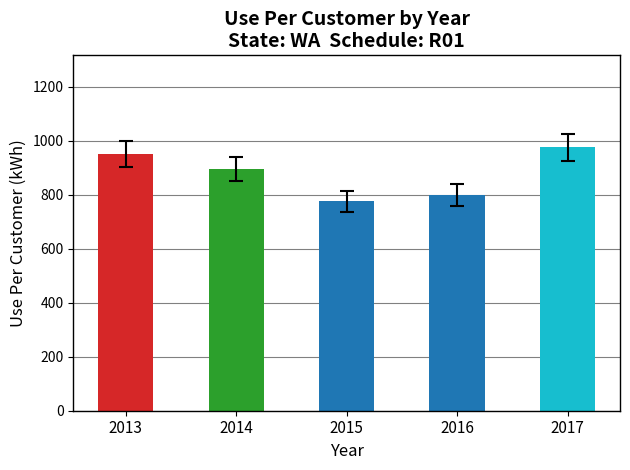

True or false: the data shows 1219.4 at 2014.

False